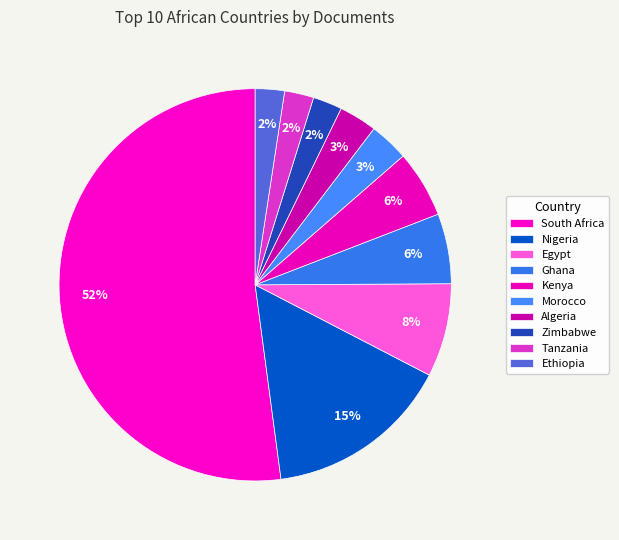

How many segments does this pie chart have?

10